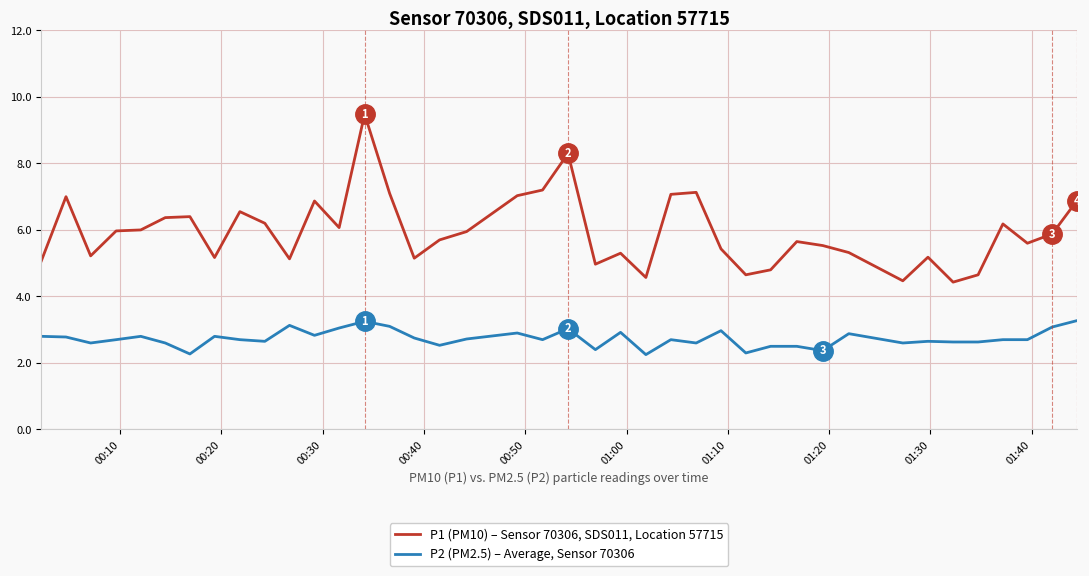

Which series has the widest spread of values?

P1 (PM10) – Sensor 70306, SDS011, Location 57715